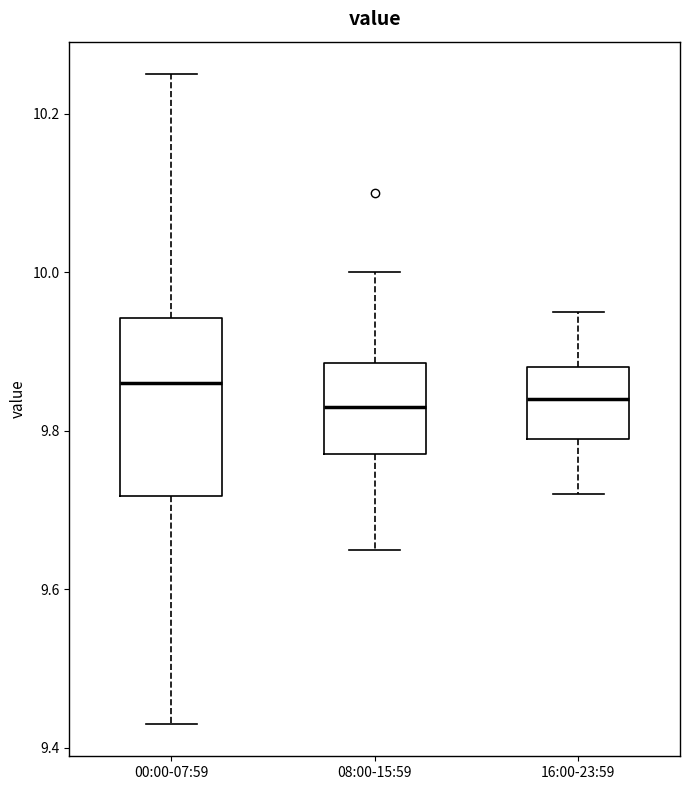

Reading left to right, read every box against the y-axis: the position of its median line, the range the box covers, and the ends of its whiskers. The values are not printed on the chart, so give them approximately, as read against the axis.

00:00-07:59: median 9.86, box 9.72 to 9.94, whiskers 9.44 to 10.26
08:00-15:59: median 9.84, box 9.78 to 9.88, whiskers 9.66 to 10.00
16:00-23:59: median 9.84, box 9.80 to 9.88, whiskers 9.72 to 9.96